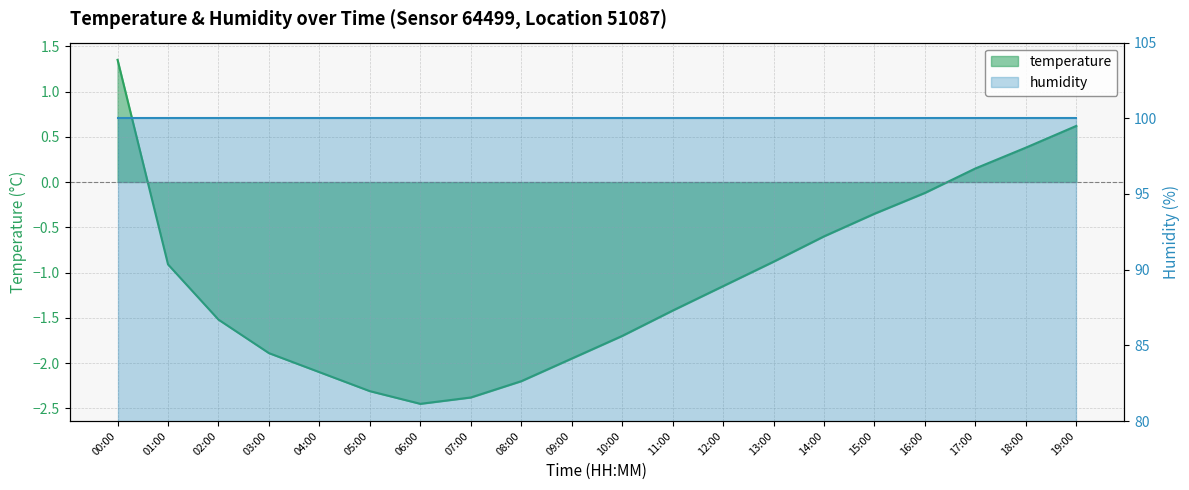

What is the label of the 8th point from the right?

12:00